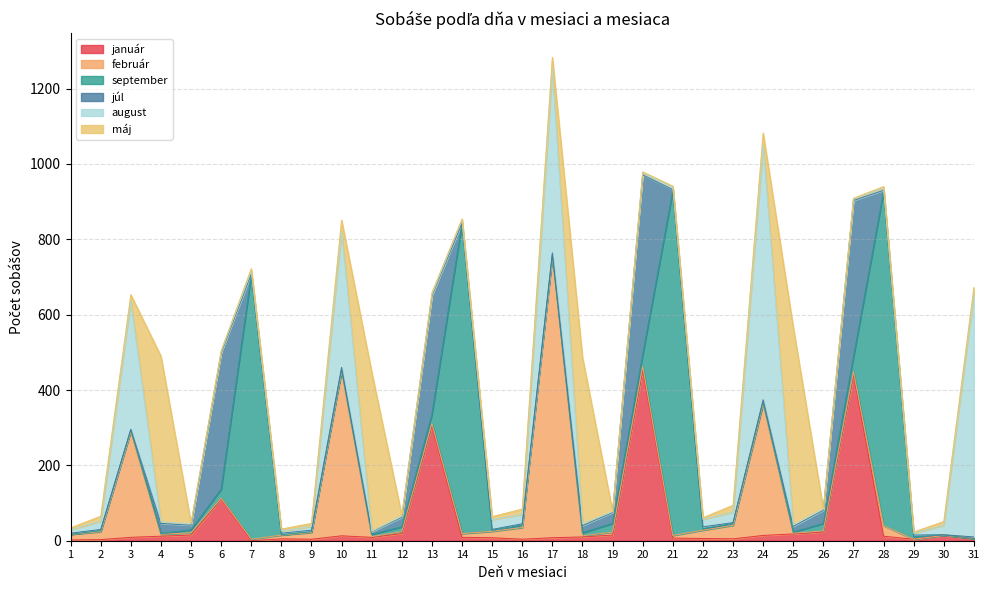

At which label does máj first exceed 6?

2